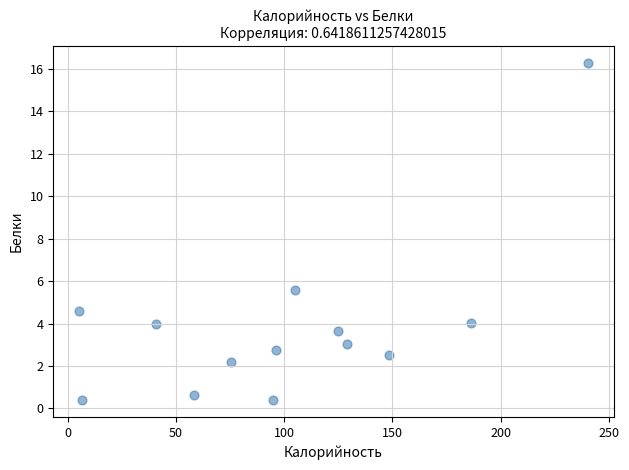

What Y value in the scatter plot is closest to 8?

5.6